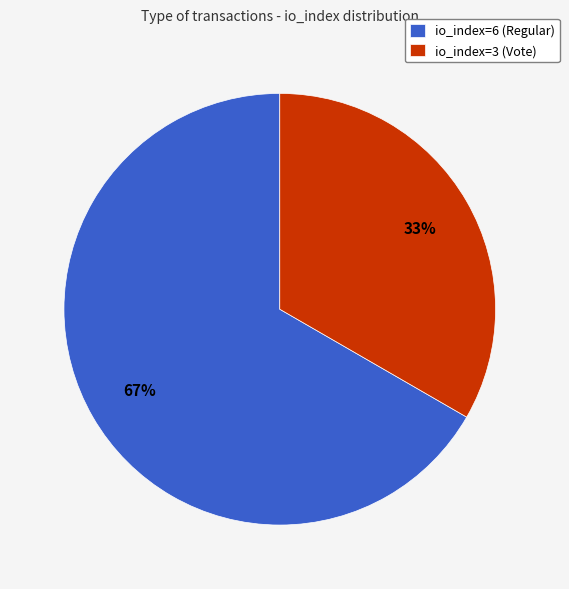

Between io_index=6 (Regular) and io_index=3 (Vote), which is larger?

io_index=6 (Regular)